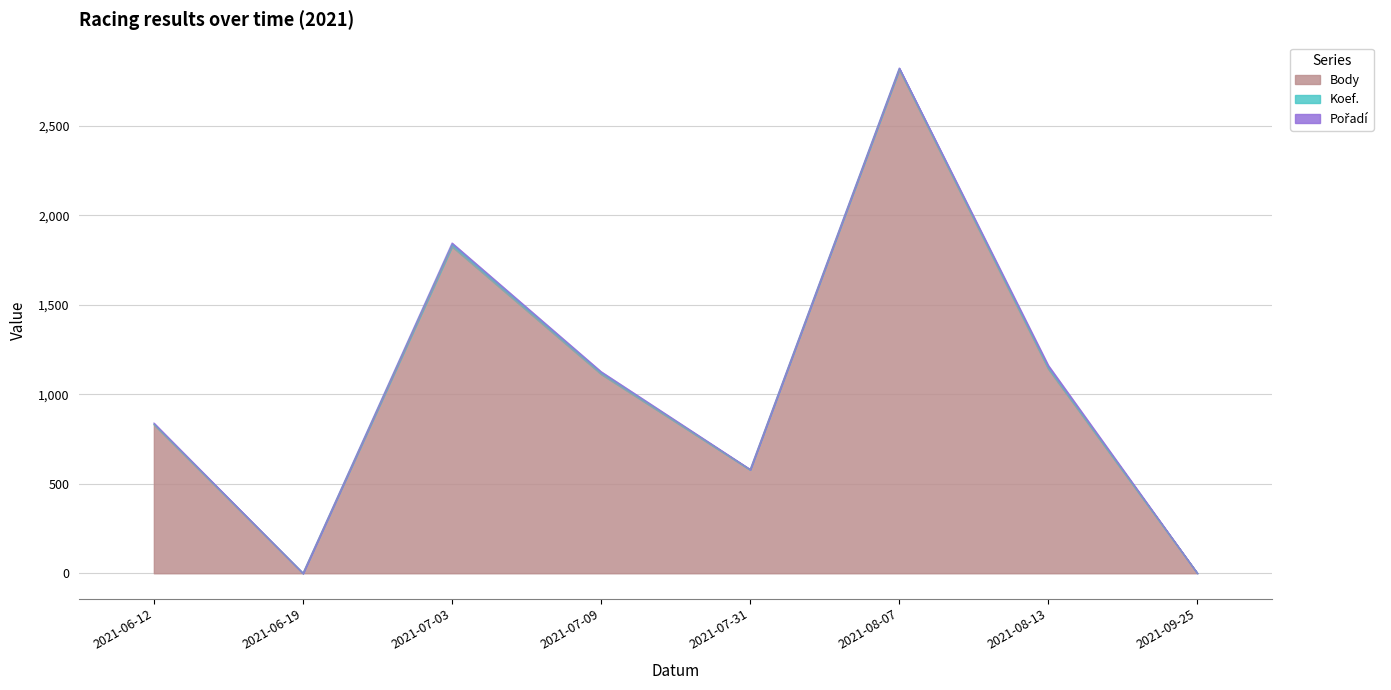

Which series has the largest range (max minus min)?

Body